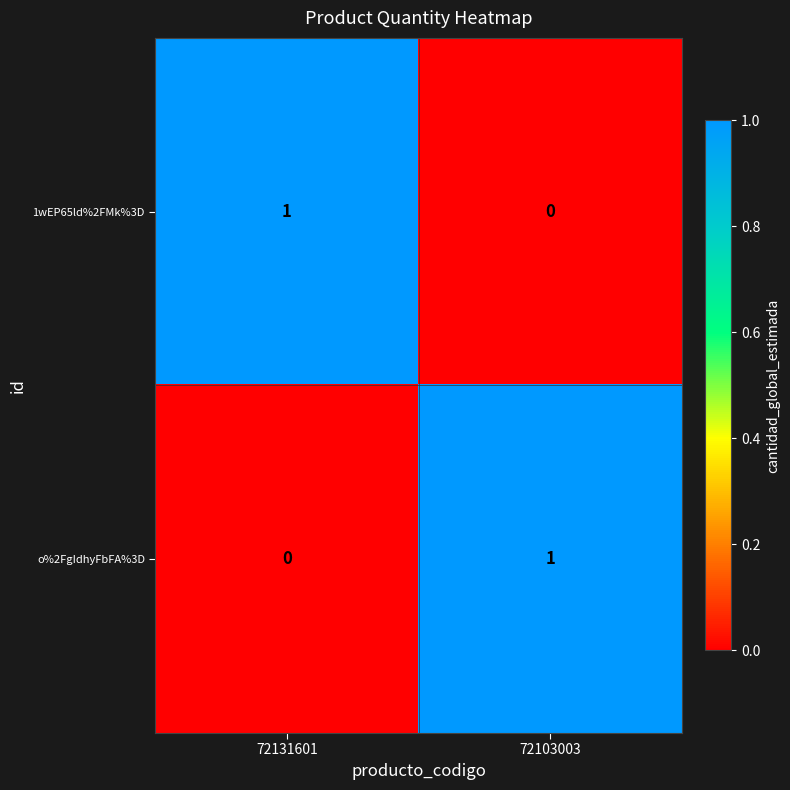

Where is o%2FgIdhyFbFA%3D nearest to the value 0?

72131601